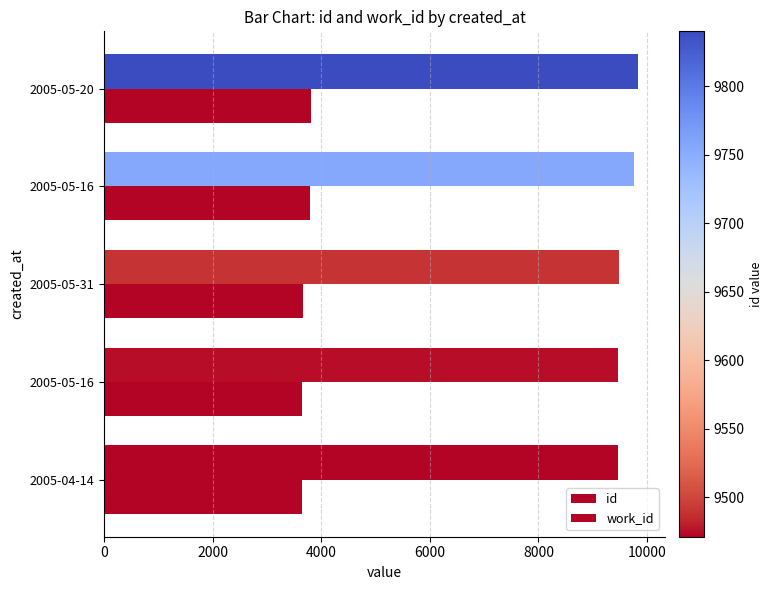

What is the value of the id bar at the 3rd from the left?

9489